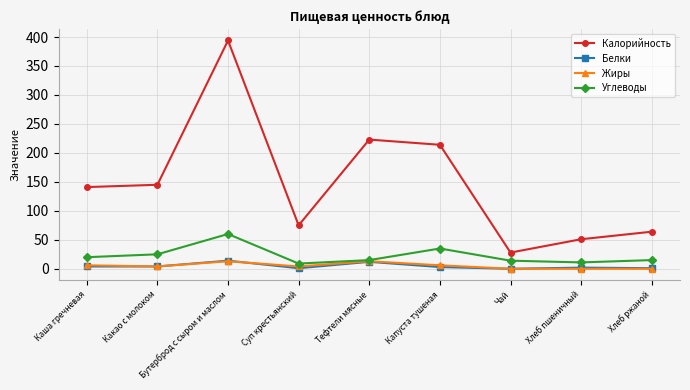

What position from the right is Суп крестьянский?

6